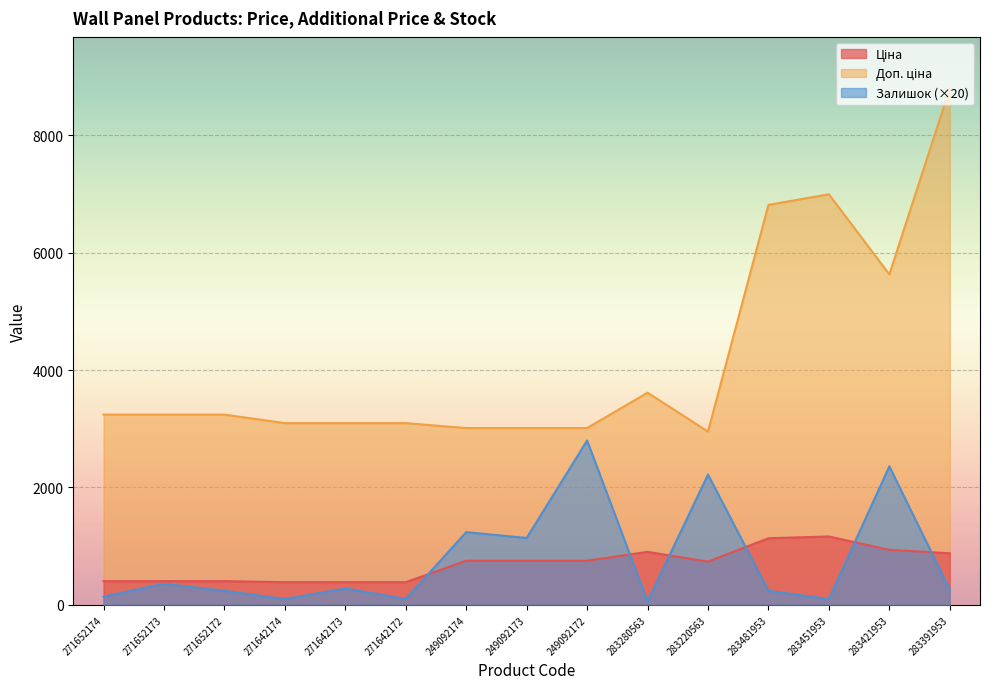

How many lines are shown in the chart?

3